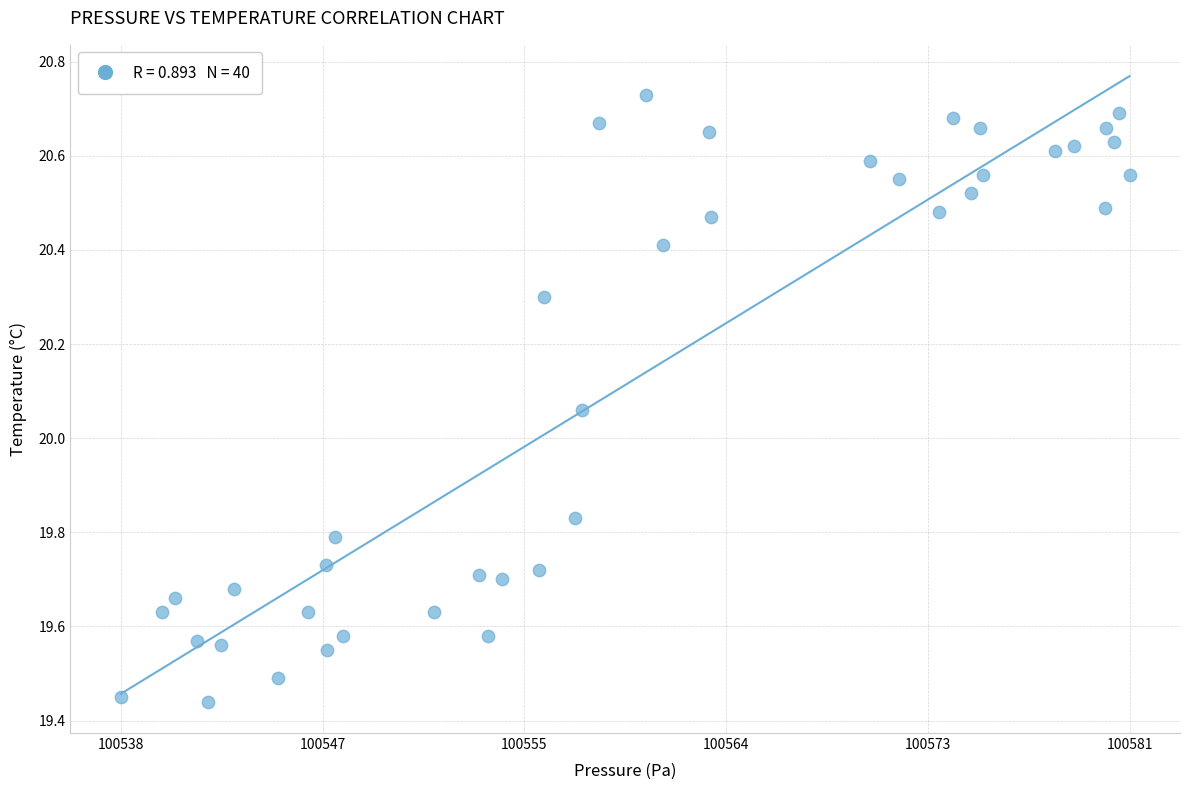

What is the range of X values (max minus min)?

43.2